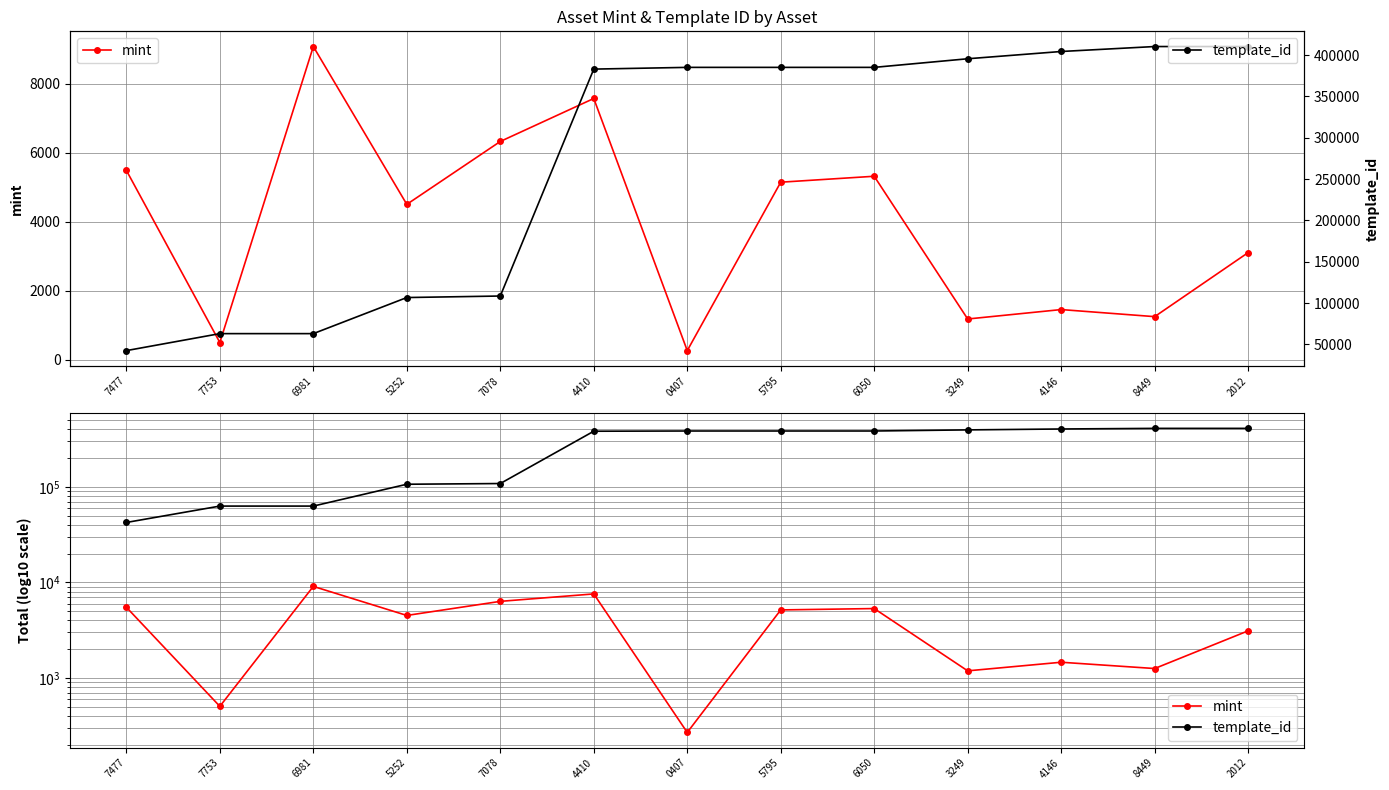

What is the greatest value displayed?

410375